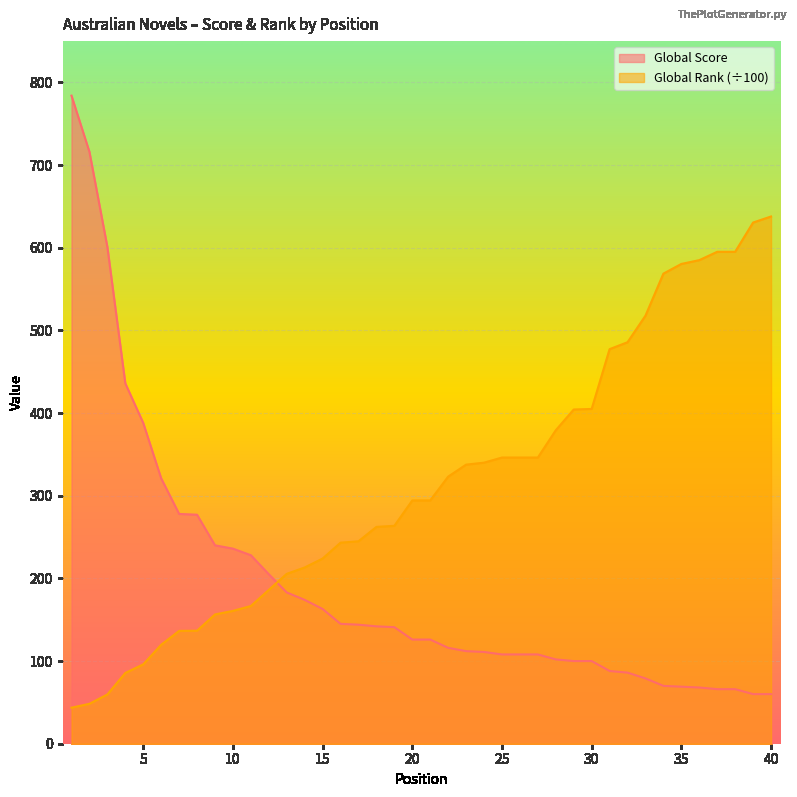

What is the average value of the Global Rank (scaled) series?

313.6